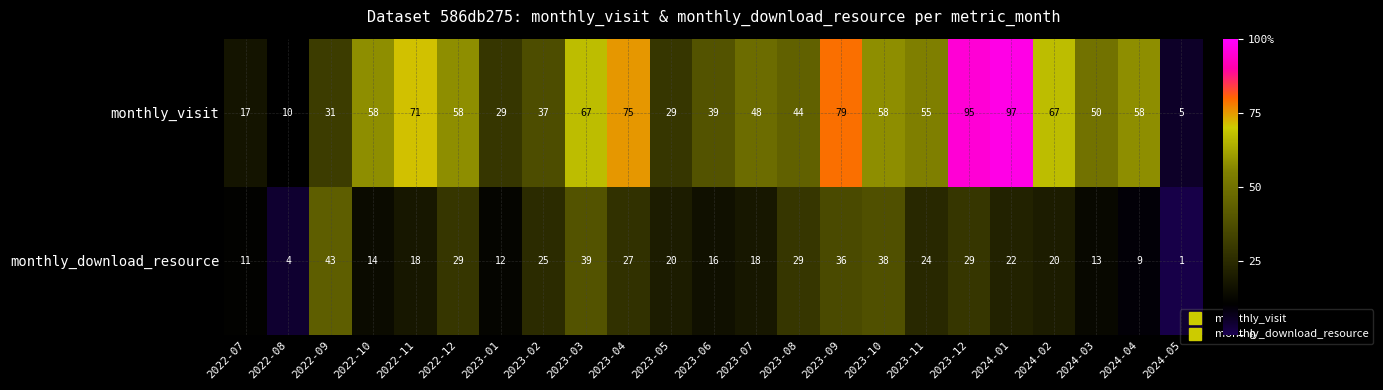

At which label does monthly_download_resource reach its minimum?

2024-05